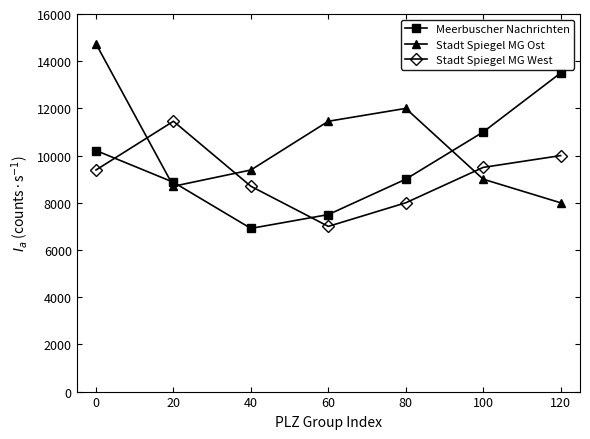

At which category does Stadt Spiegel MG Ost reach its first local valley?

20